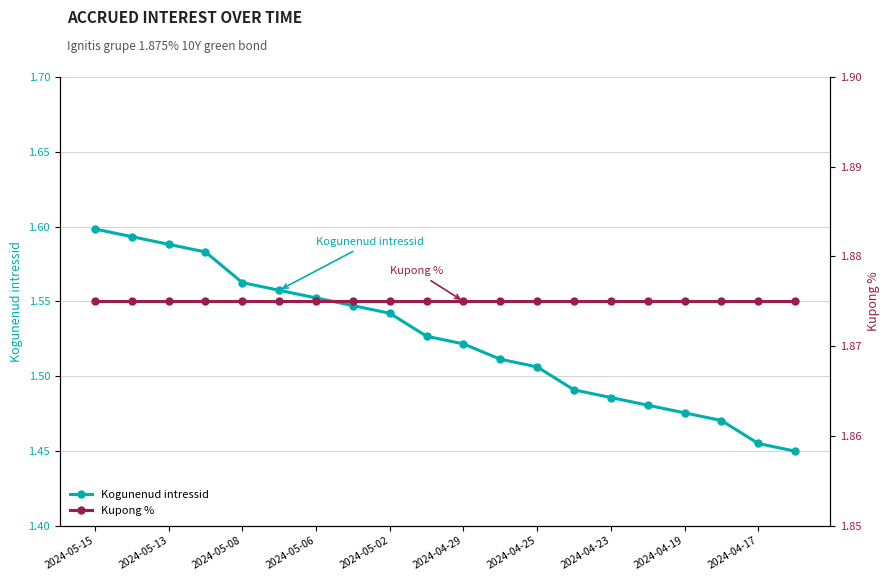

Is this an area chart (filled region under the line)?

No